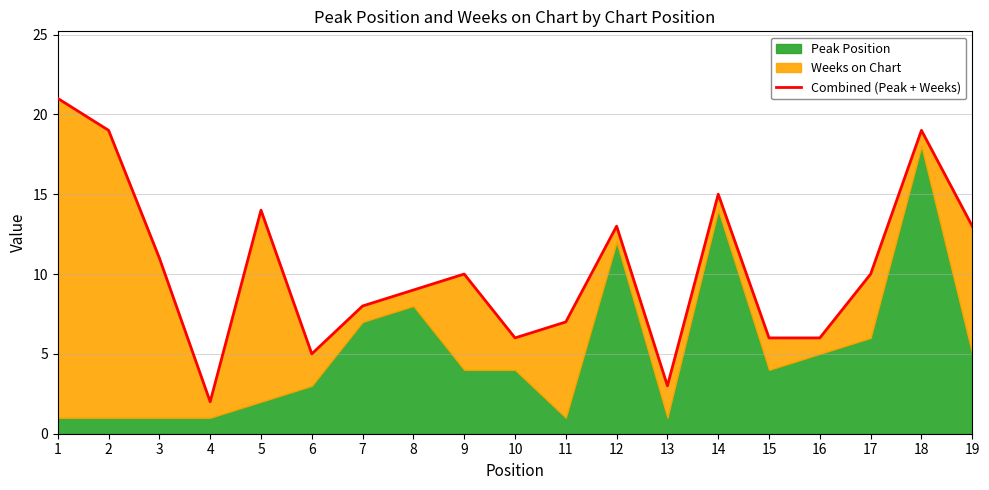

Is it true that the value at 17 is 10?

True